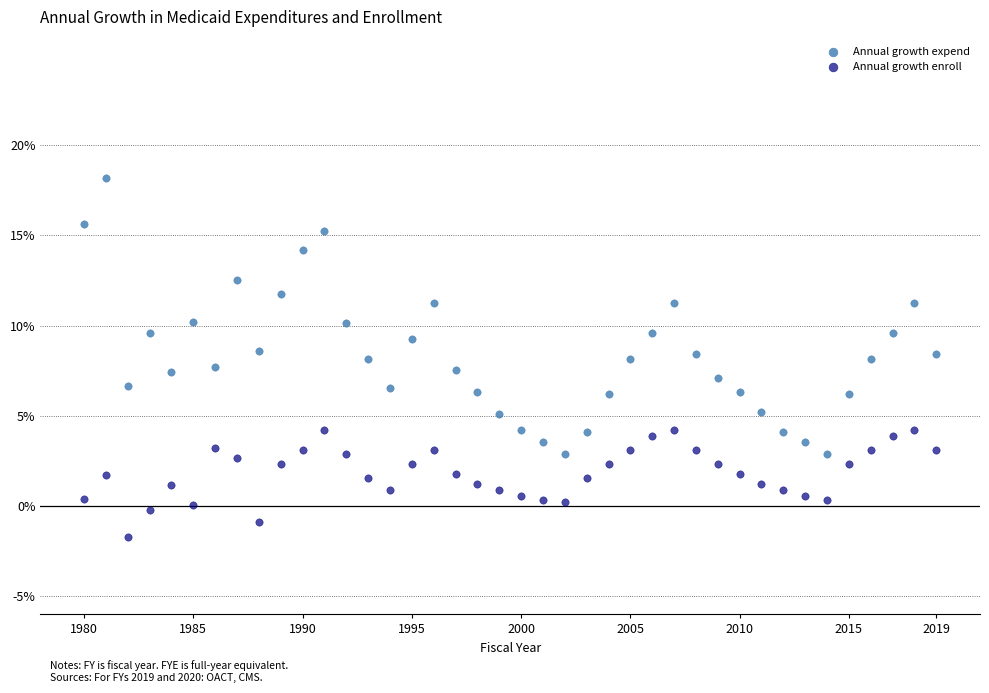

What are all the series names shown in the legend?

Annual growth expend, Annual growth enroll